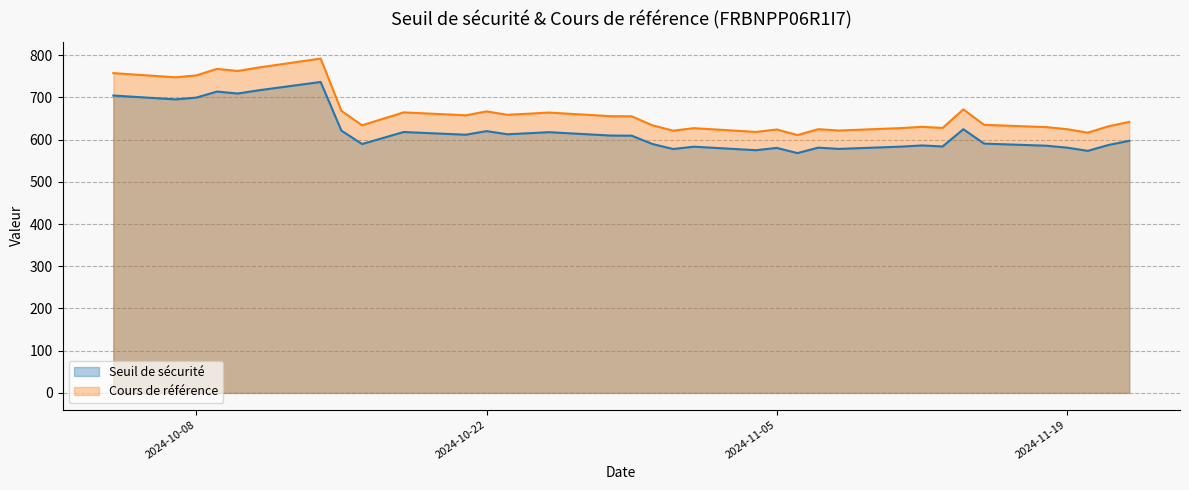

Reading right to left, list all the values displayed in this chart.

Seuil de sécurité: 2024-11-22=597.2	2024-11-21=587.3	2024-11-20=573.3	2024-11-19=581.0	2024-11-18=585.5	2024-11-15=590.5	2024-11-14=624.6	2024-11-13=583.8	2024-11-12=586.2	2024-11-11=583.4	2024-11-08=578.0	2024-11-07=581.0	2024-11-06=568.0	2024-11-05=580.3	2024-11-04=574.9	2024-11-01=583.2	2024-10-31=577.7	2024-10-30=589.6	2024-10-29=609.3	2024-10-28=609.6	2024-10-25=617.6	2024-10-24=615.0	2024-10-23=612.7	2024-10-22=620.1	2024-10-21=611.6	2024-10-18=618.0	2024-10-16=589.5	2024-10-15=621.3	2024-10-14=736.6	2024-10-11=716.8	2024-10-10=709.2	2024-10-09=713.8	2024-10-08=699.5	2024-10-07=695.3	2024-10-04=704.5
Cours de référence: 2024-11-22=642.1	2024-11-21=631.5	2024-11-20=616.5	2024-11-19=624.7	2024-11-18=629.6	2024-11-15=635.0	2024-11-14=671.6	2024-11-13=627.7	2024-11-12=630.3	2024-11-11=627.3	2024-11-08=621.5	2024-11-07=624.7	2024-11-06=610.8	2024-11-05=624.0	2024-11-04=618.2	2024-11-01=627.1	2024-10-31=621.2	2024-10-30=634.0	2024-10-29=655.2	2024-10-28=655.5	2024-10-25=664.1	2024-10-24=661.3	2024-10-23=658.8	2024-10-22=666.8	2024-10-21=657.6	2024-10-18=664.5	2024-10-16=633.9	2024-10-15=668.1	2024-10-14=792.0	2024-10-11=770.7	2024-10-10=762.6	2024-10-09=767.5	2024-10-08=752.1	2024-10-07=747.6	2024-10-04=757.5